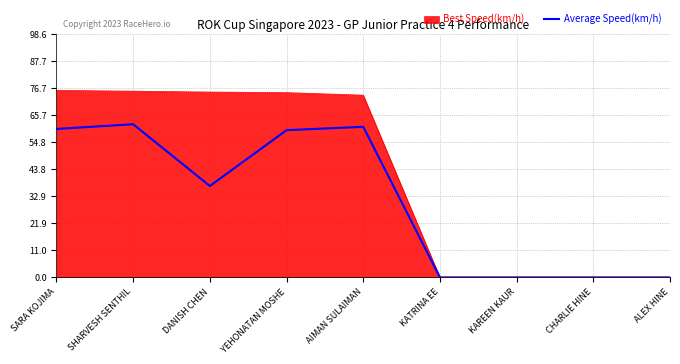

How many lines are shown in the chart?

2